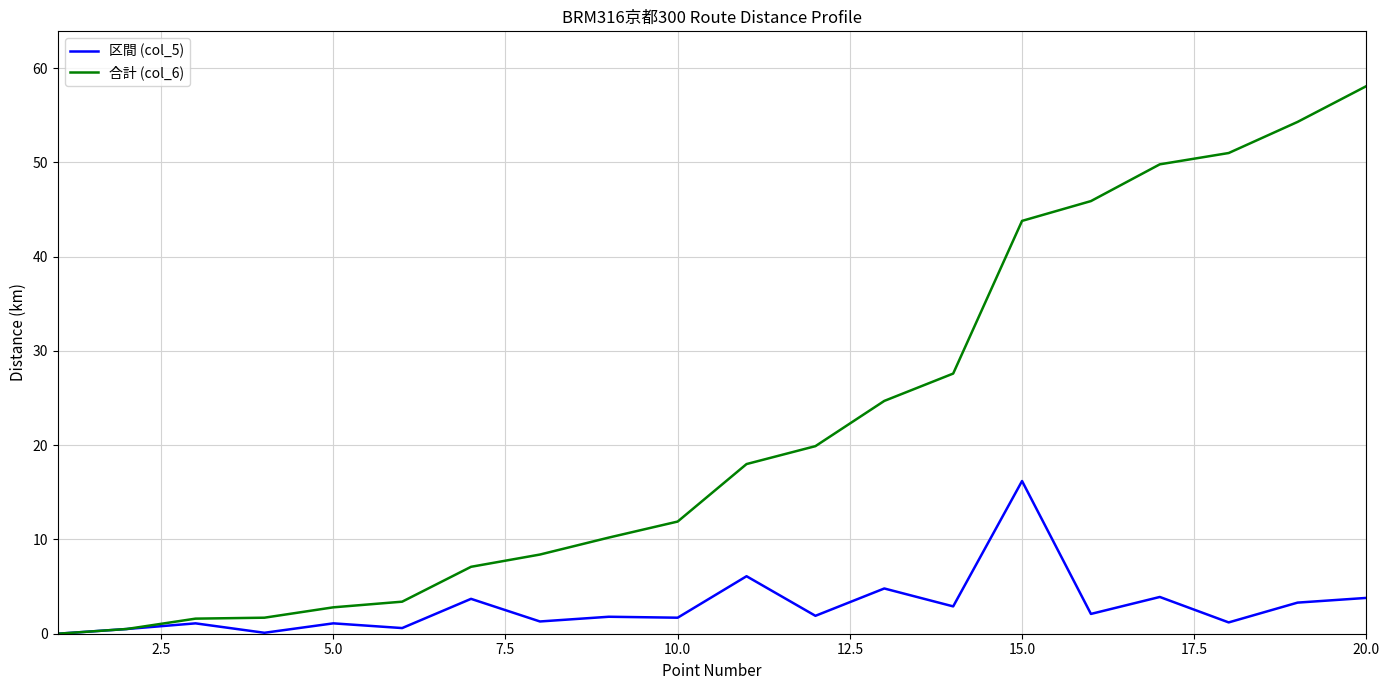

How many distinct data groups are displayed?

2